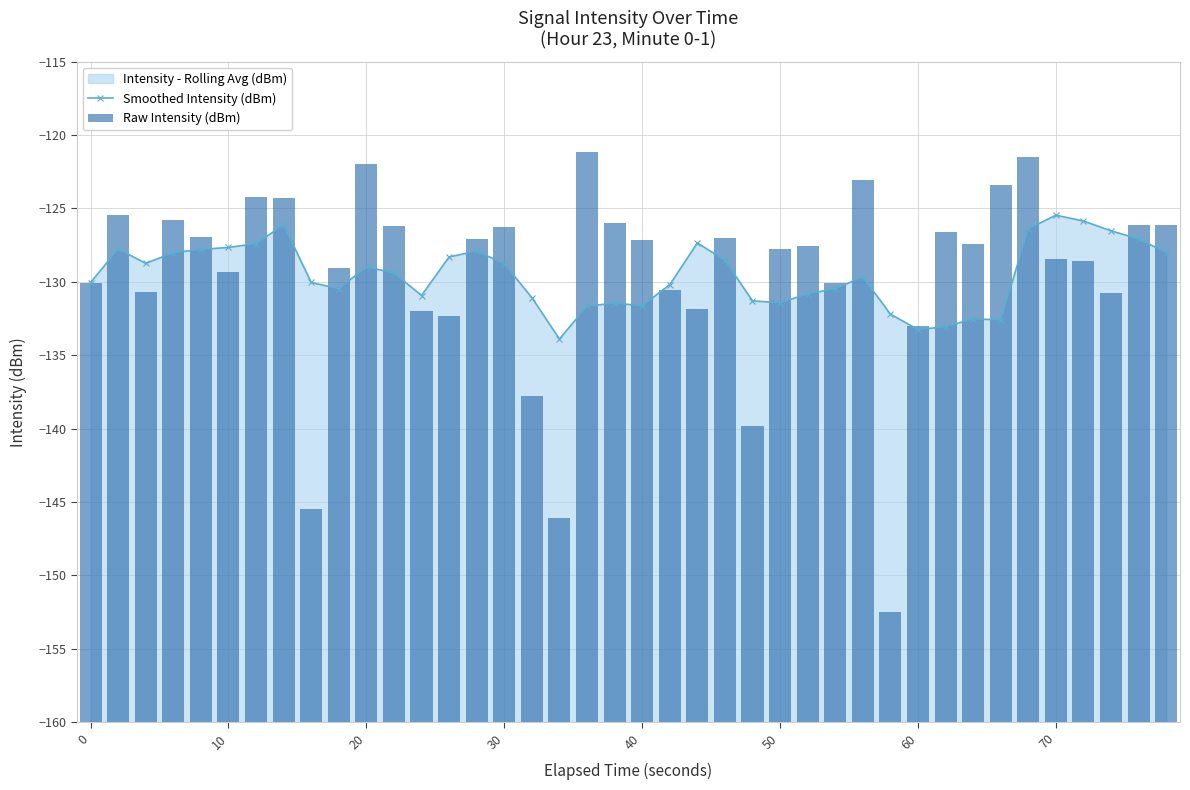

How many groups of bars are there?

40